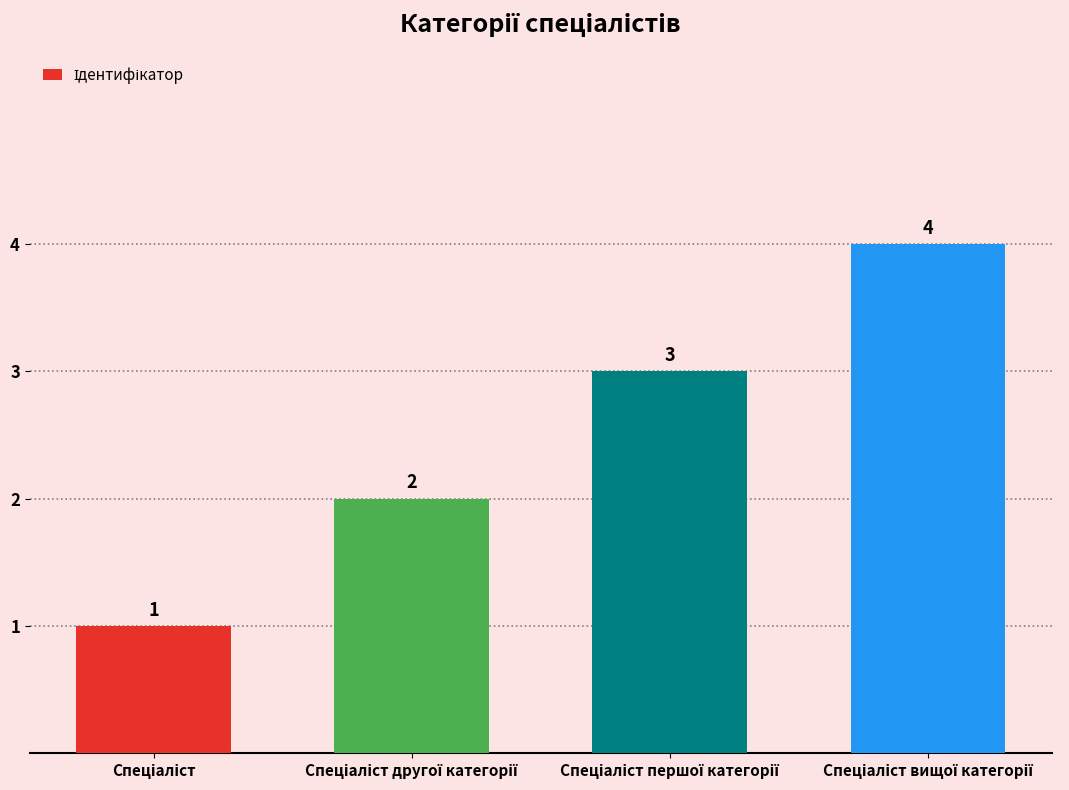

What is the sum of all values?

10